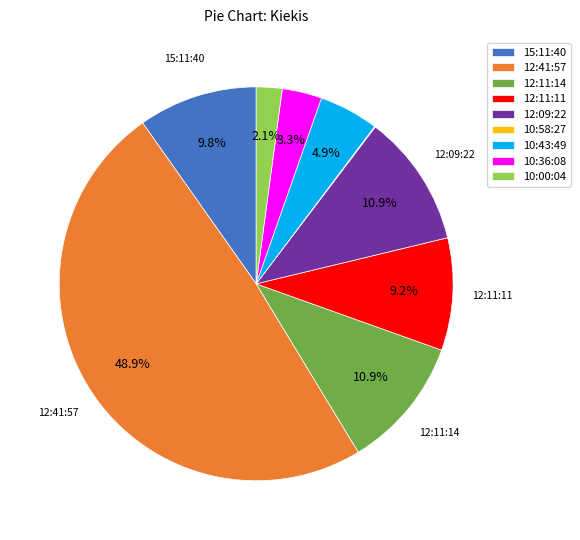

Is there a majority slice in this chart?

No